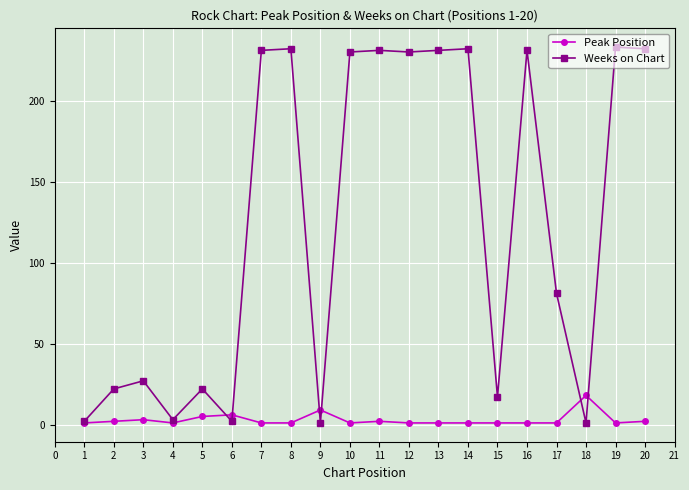

Which series has the largest total across all categories?

Weeks on Chart